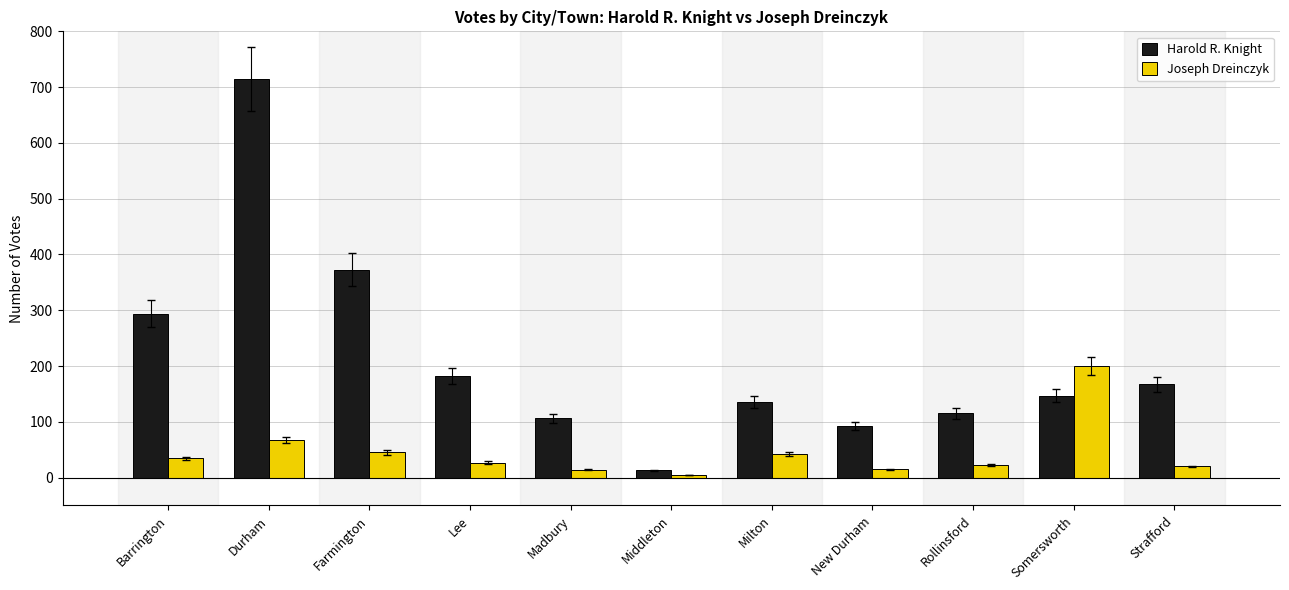

How many bars are there in total?

22